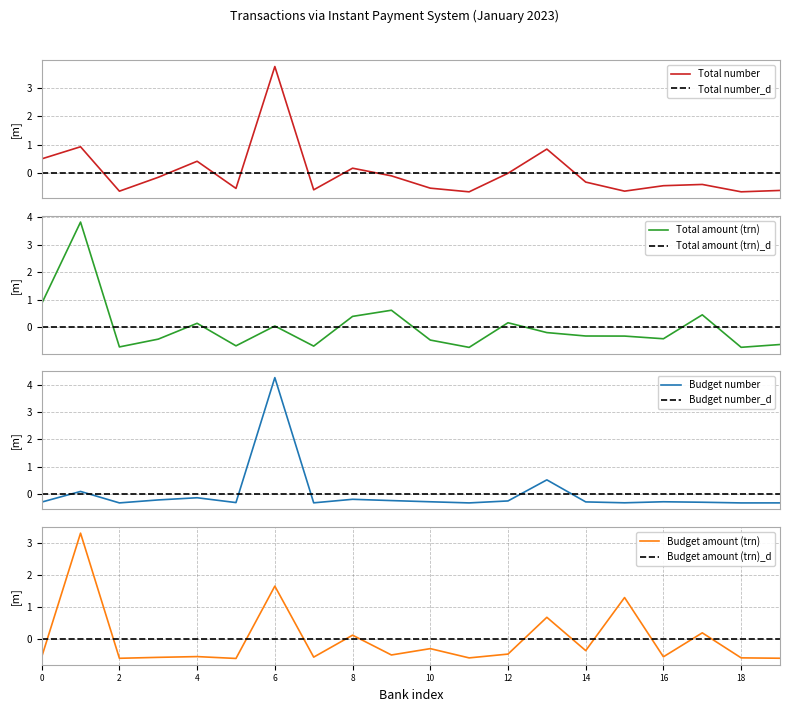

True or false: Budget amount (trn) has a value of -0.7 at 0.

False